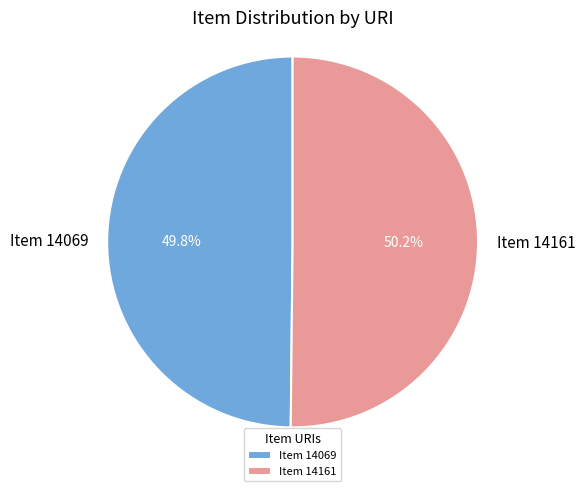

Is there a majority slice in this chart?

Yes